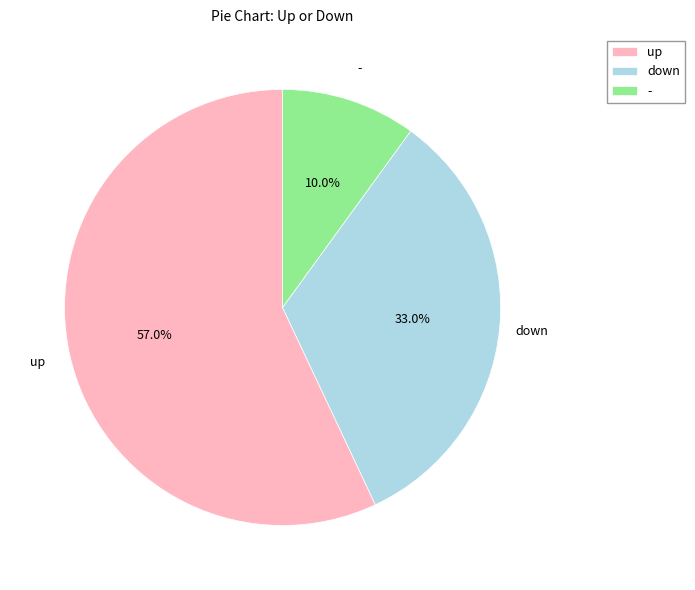

What portion of the pie excludes -?

90.0%